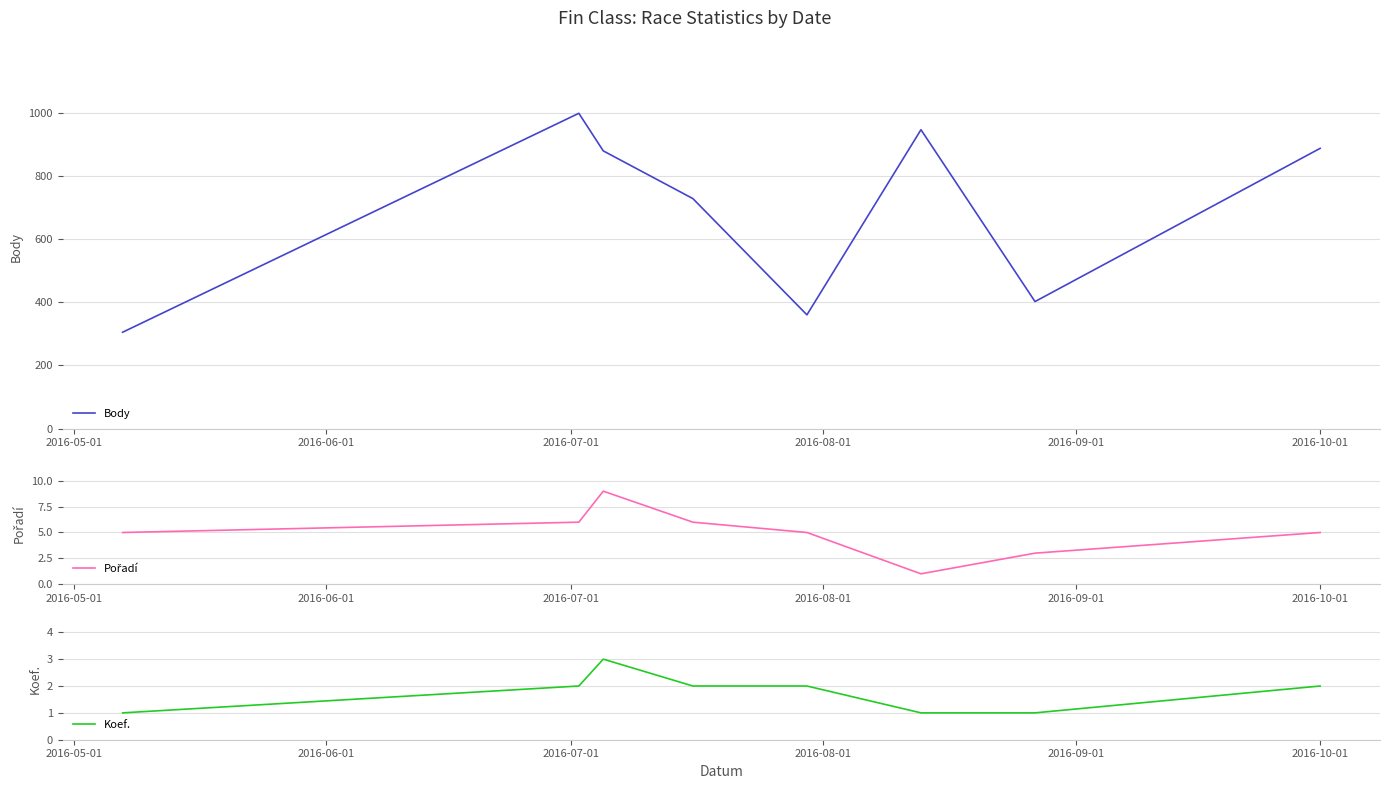

What is the highest value of the Pořadí series?

9